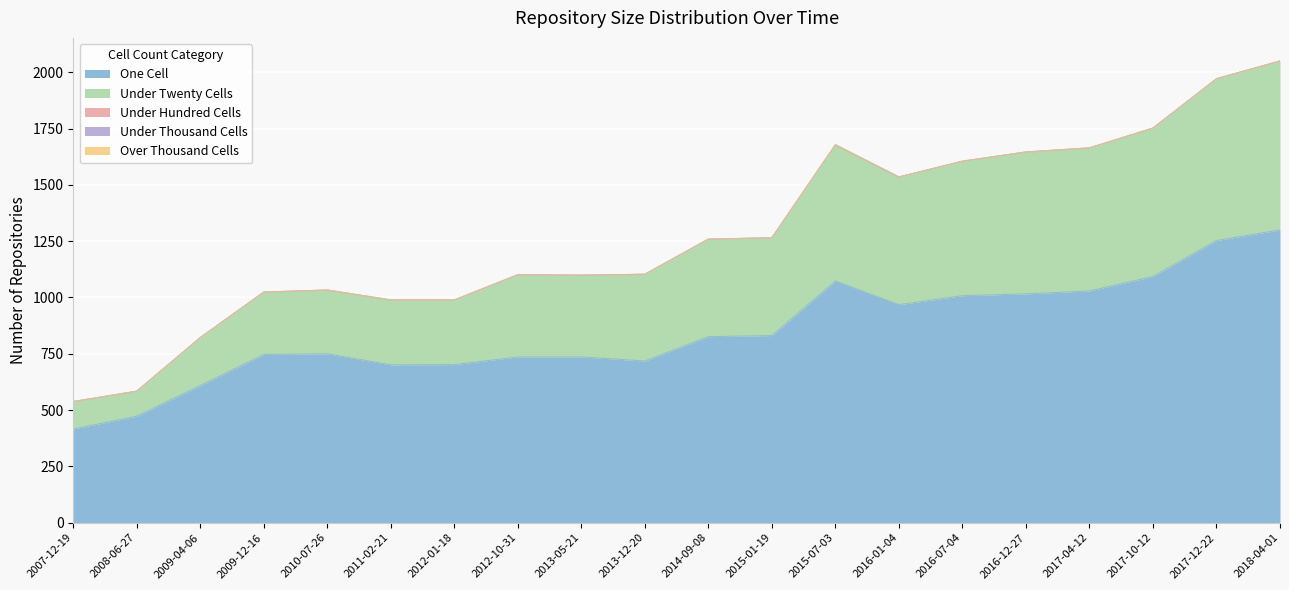

Reading left to right, what are all the values shown in this chart?

one_cell: 2007-12-19=416	2008-06-27=473	2009-04-06=609	2009-12-16=747	2010-07-26=750	2011-02-21=701	2012-01-18=702	2012-10-31=736	2013-05-21=736	2013-12-20=718	2014-09-08=826	2015-01-19=831	2015-07-03=1073	2016-01-04=968	2016-07-04=1008	2016-12-27=1016	2017-04-12=1029	2017-10-12=1093	2017-12-22=1253	2018-04-01=1300
under_twenty_cells: 2007-12-19=122	2008-06-27=111	2009-04-06=213	2009-12-16=277	2010-07-26=283	2011-02-21=288	2012-01-18=287	2012-10-31=365	2013-05-21=363	2013-12-20=385	2014-09-08=433	2015-01-19=434	2015-07-03=605	2016-01-04=567	2016-07-04=597	2016-12-27=630	2017-04-12=635	2017-10-12=659	2017-12-22=718	2018-04-01=750
under_hundred_cells: 2007-12-19=0	2008-06-27=0	2009-04-06=0	2009-12-16=0	2010-07-26=0	2011-02-21=0	2012-01-18=0	2012-10-31=0	2013-05-21=0	2013-12-20=0	2014-09-08=0	2015-01-19=0	2015-07-03=0	2016-01-04=0	2016-07-04=0	2016-12-27=0	2017-04-12=0	2017-10-12=0	2017-12-22=0	2018-04-01=0
under_thousand_cells: 2007-12-19=0	2008-06-27=0	2009-04-06=0	2009-12-16=0	2010-07-26=0	2011-02-21=0	2012-01-18=0	2012-10-31=0	2013-05-21=0	2013-12-20=0	2014-09-08=0	2015-01-19=0	2015-07-03=0	2016-01-04=0	2016-07-04=0	2016-12-27=0	2017-04-12=0	2017-10-12=0	2017-12-22=0	2018-04-01=0
over_thousand_cells: 2007-12-19=0	2008-06-27=0	2009-04-06=0	2009-12-16=0	2010-07-26=0	2011-02-21=0	2012-01-18=0	2012-10-31=0	2013-05-21=0	2013-12-20=0	2014-09-08=0	2015-01-19=0	2015-07-03=0	2016-01-04=0	2016-07-04=0	2016-12-27=0	2017-04-12=0	2017-10-12=0	2017-12-22=0	2018-04-01=0